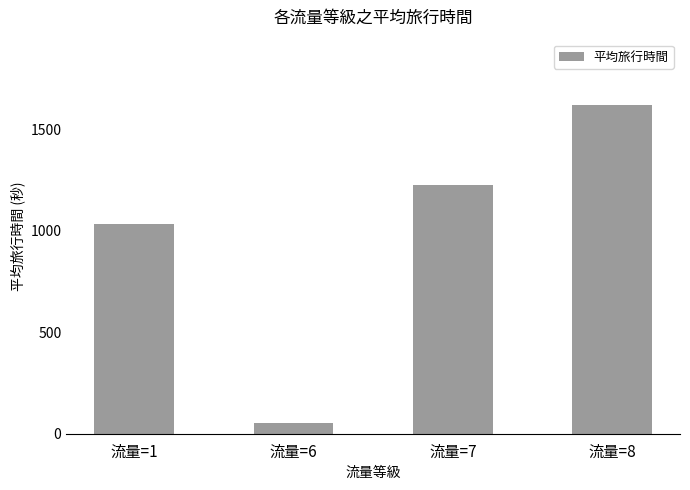

What value does the data have at 流量=7?

1223